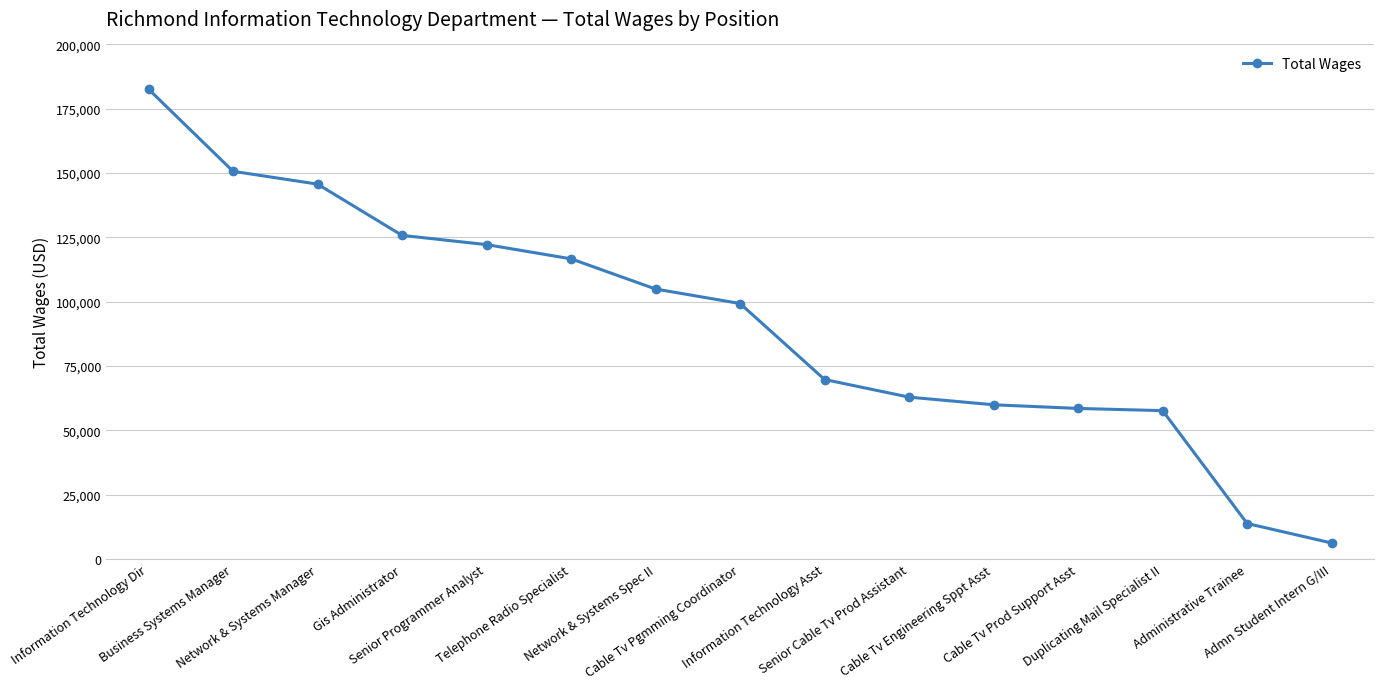

Between Information Technology Asst and Senior Cable Tv Prod Assistant, which is larger?

Information Technology Asst